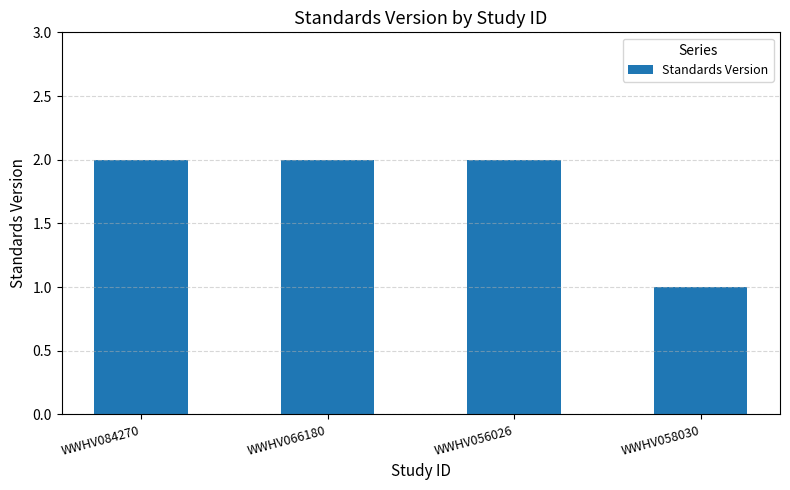

Which category has the lowest value across all series?

WWHV058030